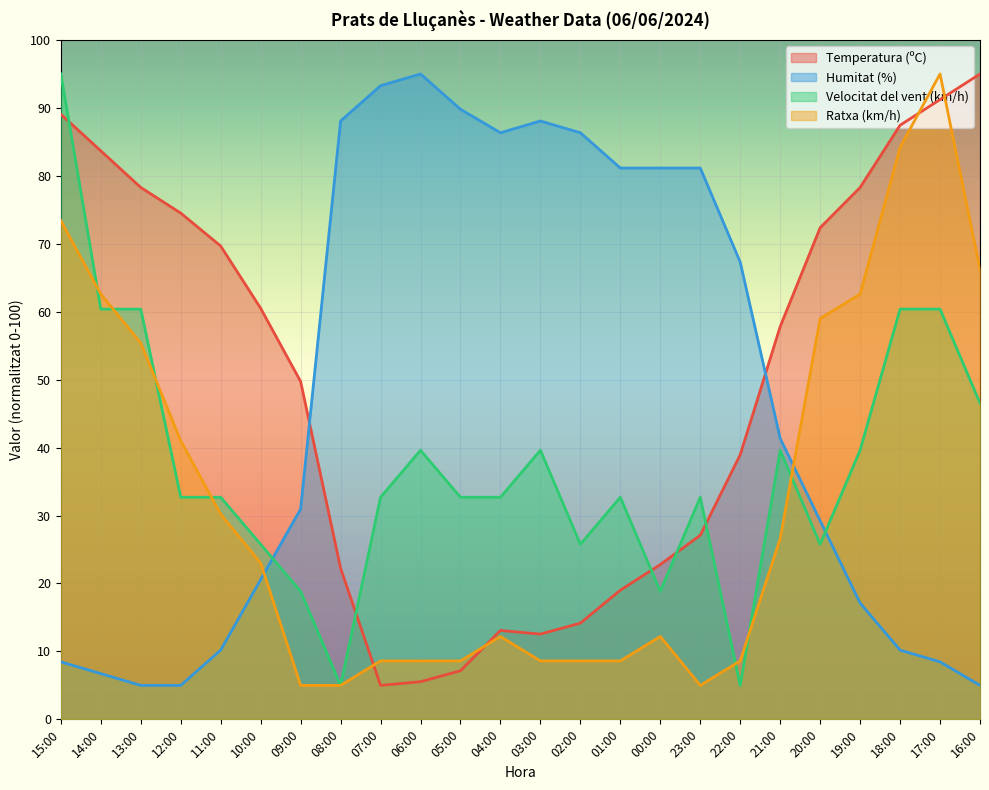

In Ratxa (km/h), how many points are higher than both neighbors (excluding endpoints)?

3